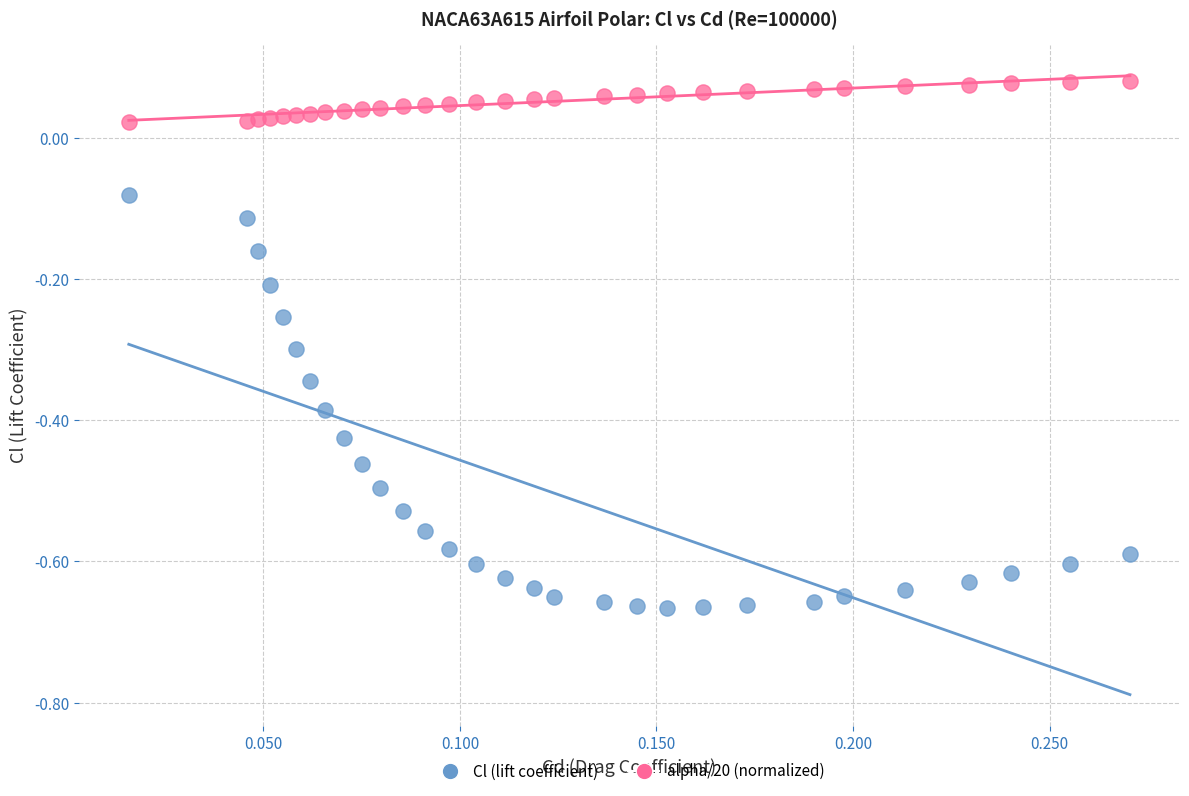

Which series contains the highest Y value?

alpha/20 (normalized)